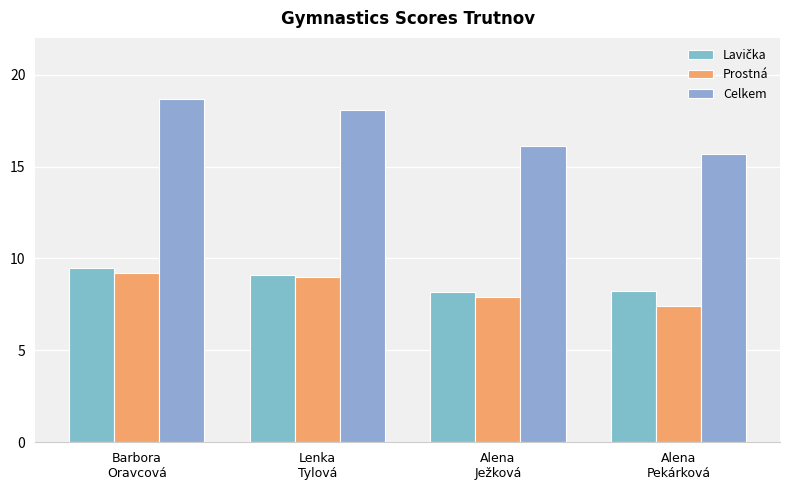

How many bars are there in total?

12